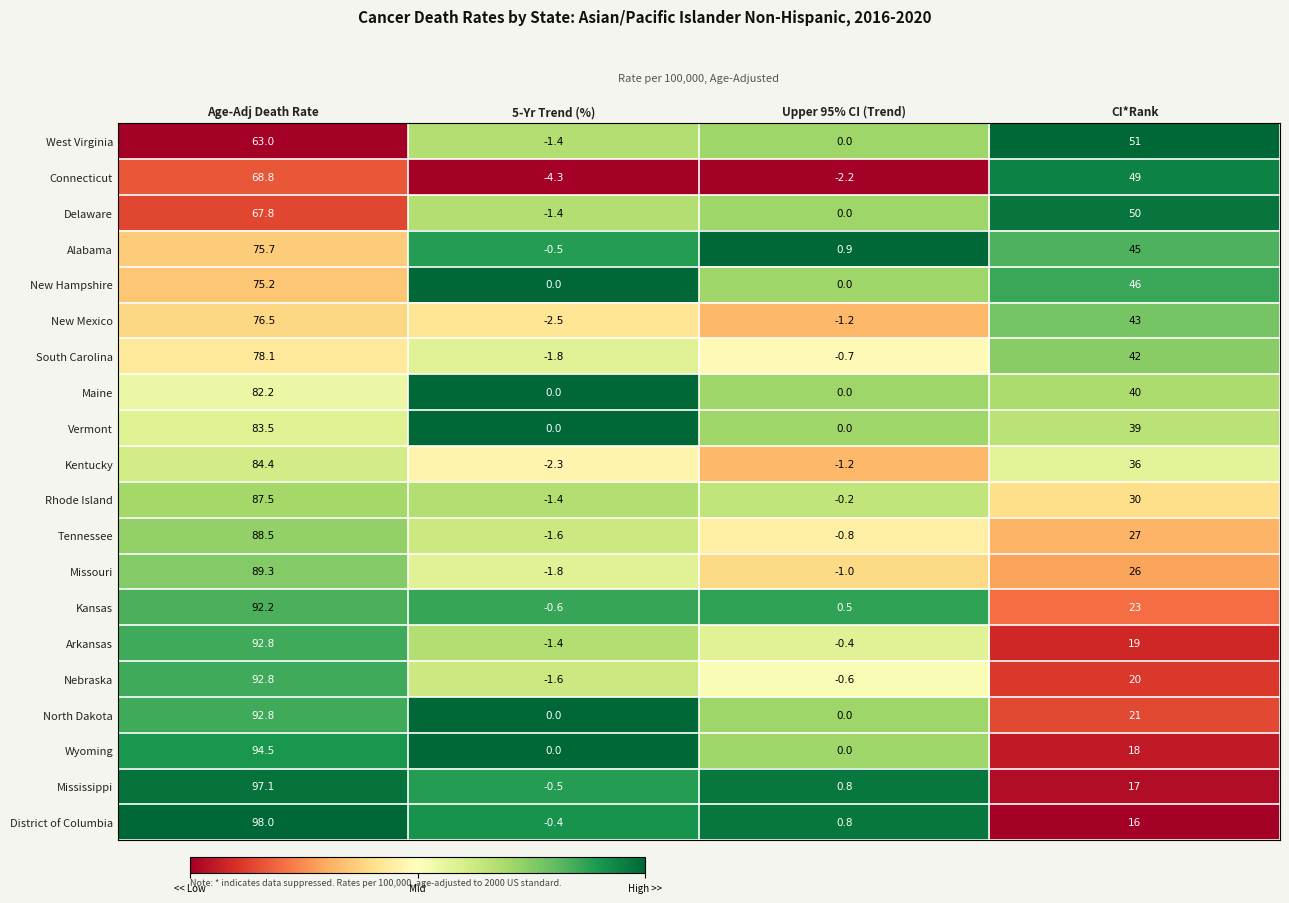

What is the sum of all Mississippi values?

114.4